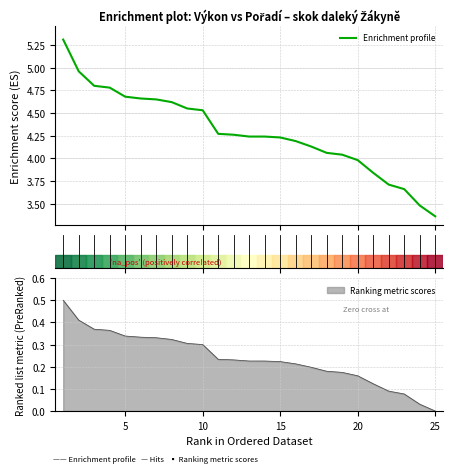

What is the maximum value for Enrichment profile?

5.3